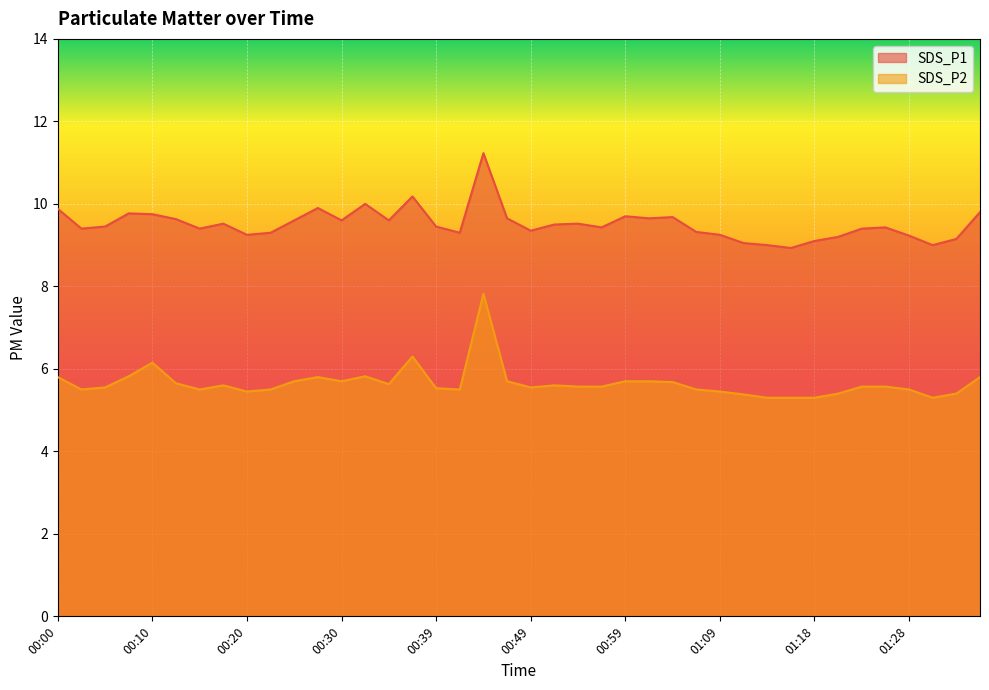

List the series in order of their overall mean, lowest first.

SDS_P2, SDS_P1